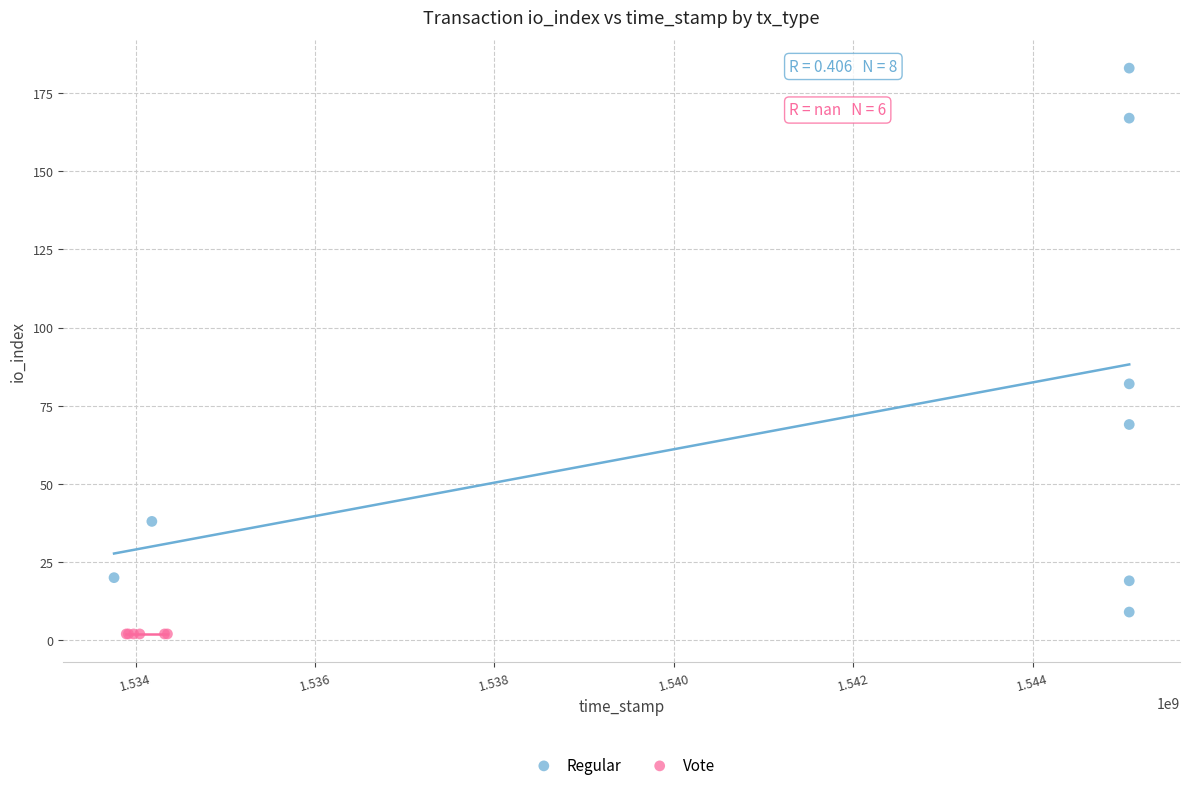

Which series contains the highest Y value?

Regular